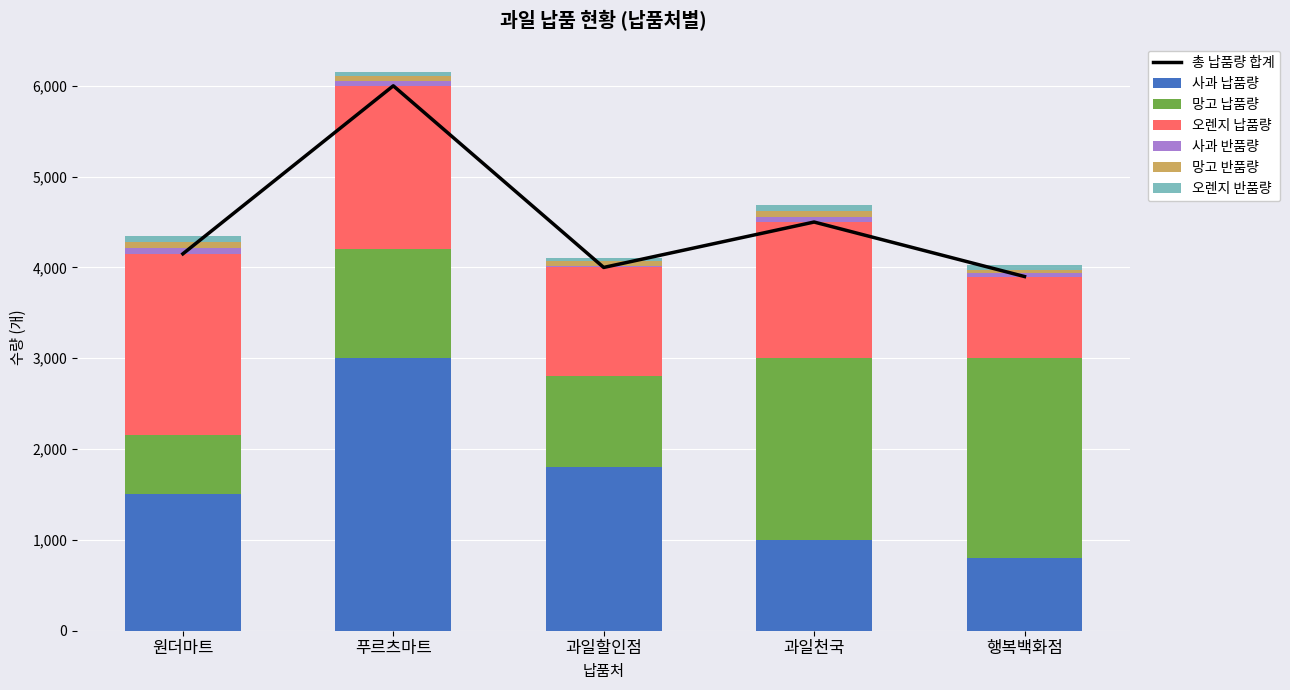

What is the average value of the 오렌지 반품량 series?

53